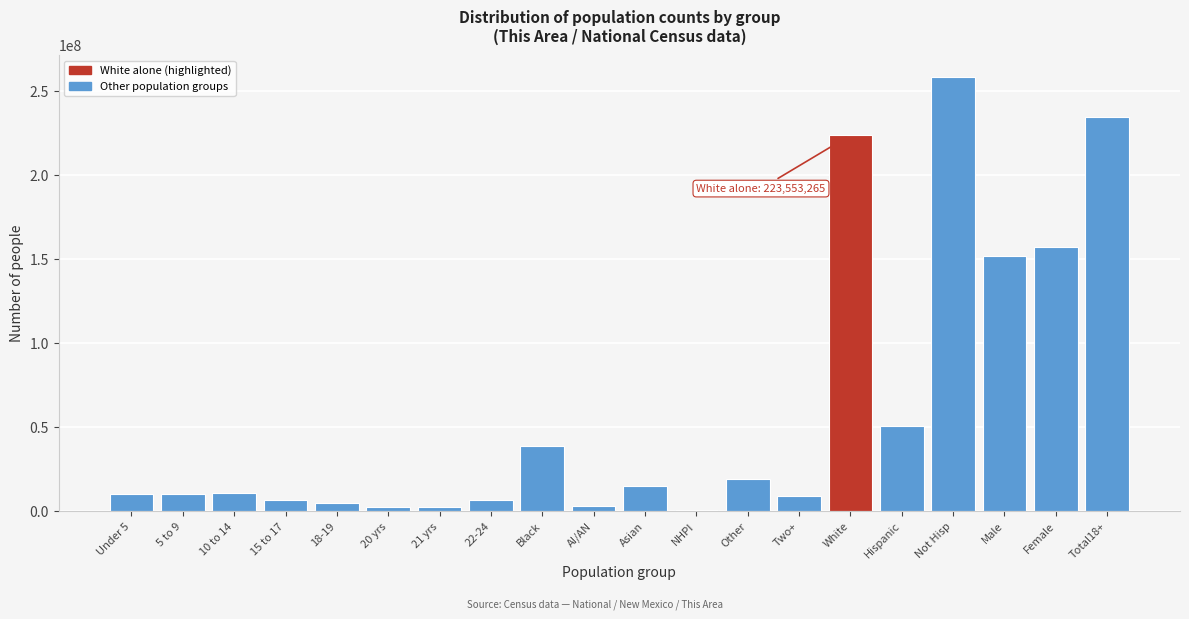

Is it true that the value at 10 to 14 is 10579862?

True